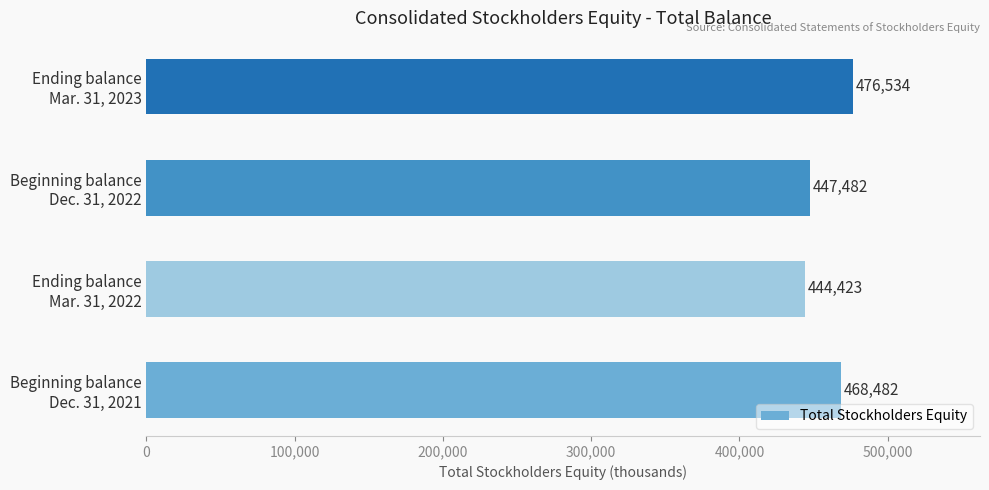

Does the chart contain any negative values?

No